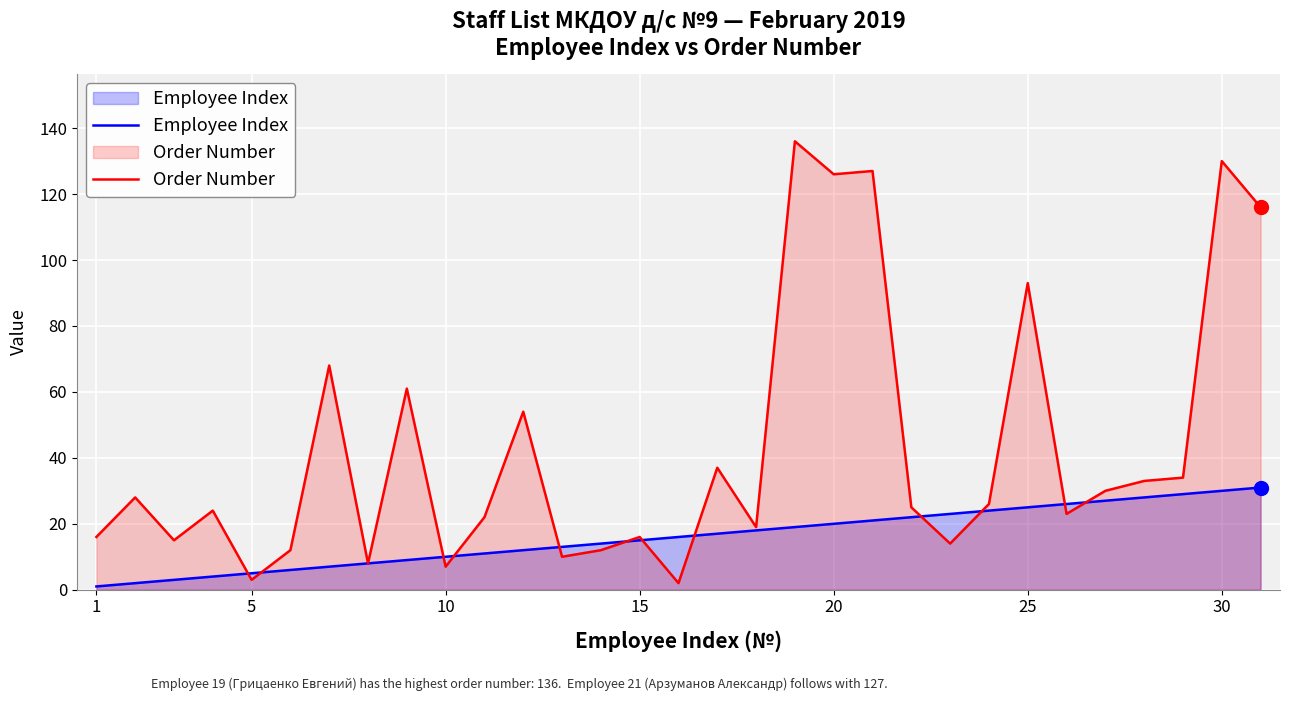

Reading left to right, extract all data points from this chart.

Employee Index: 1	2	3	4	5	6	7	8	9	10	11	12	13	14	15	16	17	18	19	20	21	22	23	24	25	26	27	28	29	30	31
Order Number: 16	28	15	24	3	12	68	8	61	7	22	54	10	12	16	2	37	19	136	126	127	25	14	26	93	23	30	33	34	130	116